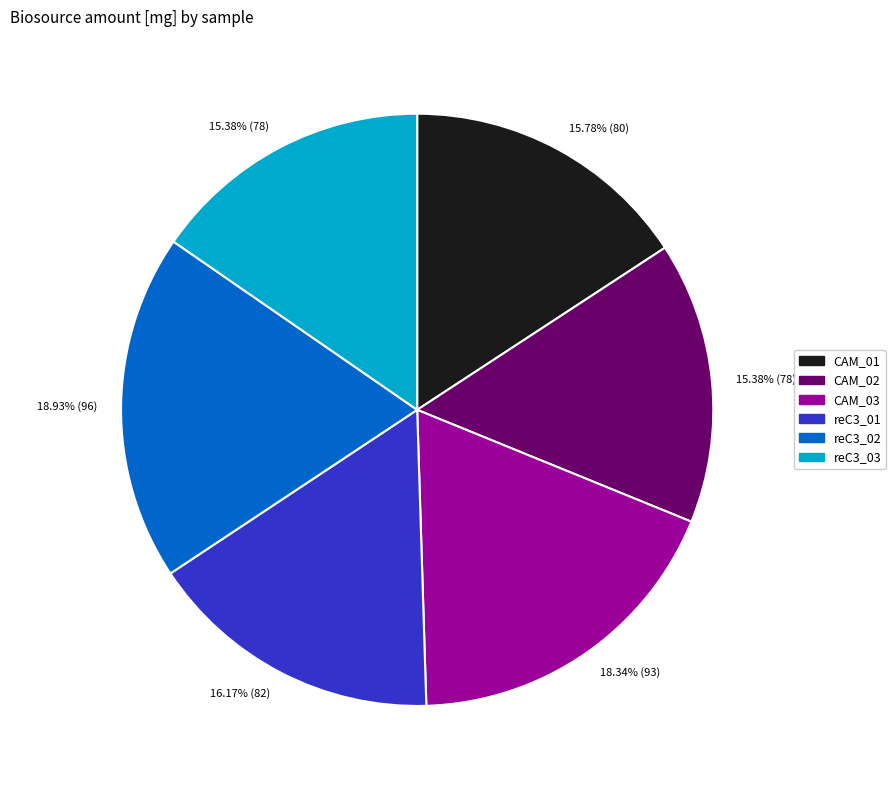

Does any single category account for the majority?

No